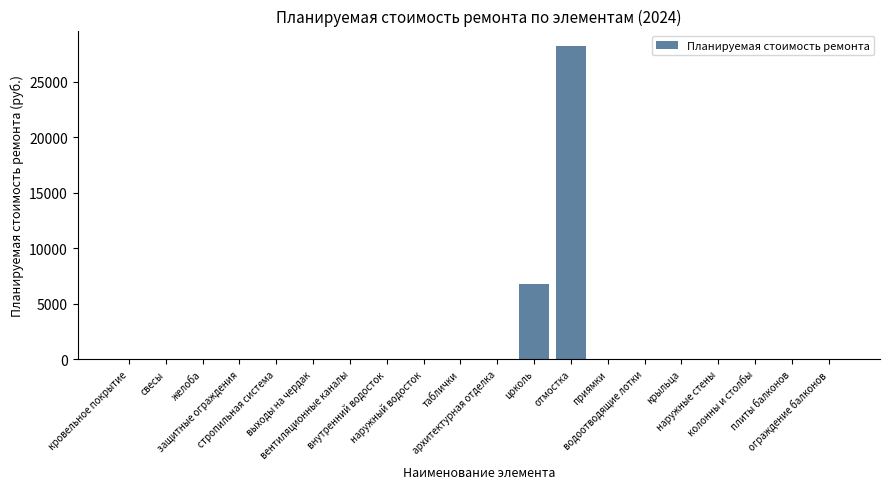

The value at защитные ограждения is 0.0. True or false?

True